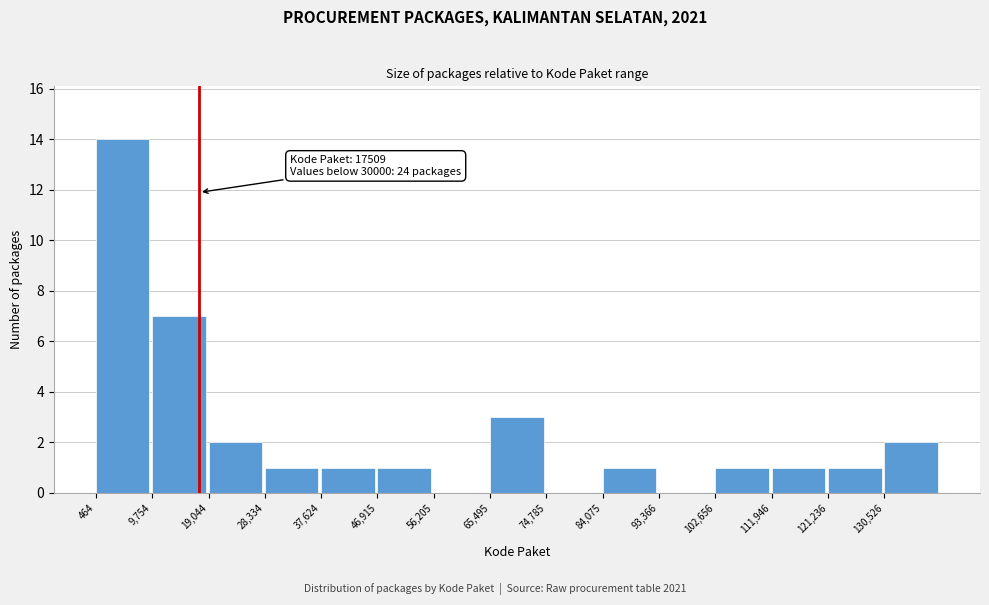

Which range on the x-axis has the tallest bar?

0 to 10000